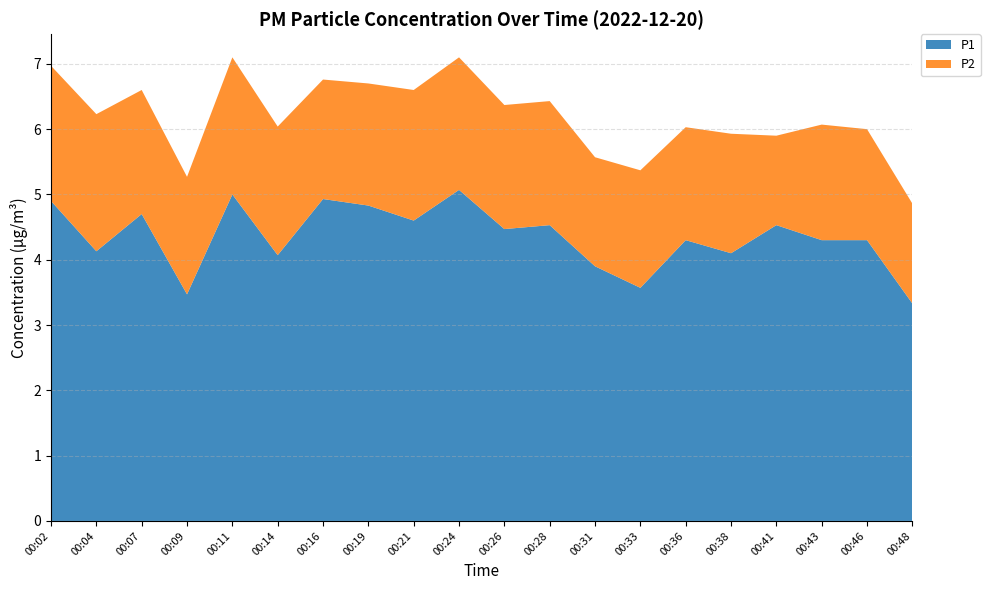

Reading left to right, list all the values displayed in this chart.

P1: 00:02=4.9	00:04=4.1	00:07=4.7	00:09=3.5	00:11=5.0	00:14=4.1	00:16=4.9	00:19=4.8	00:21=4.6	00:24=5.1	00:26=4.5	00:28=4.5	00:31=3.9	00:33=3.6	00:36=4.3	00:38=4.1	00:41=4.5	00:43=4.3	00:46=4.3	00:48=3.3
P2: 00:02=2.1	00:04=2.1	00:07=1.9	00:09=1.8	00:11=2.1	00:14=2.0	00:16=1.8	00:19=1.9	00:21=2.0	00:24=2.0	00:26=1.9	00:28=1.9	00:31=1.7	00:33=1.8	00:36=1.7	00:38=1.8	00:41=1.4	00:43=1.8	00:46=1.7	00:48=1.5